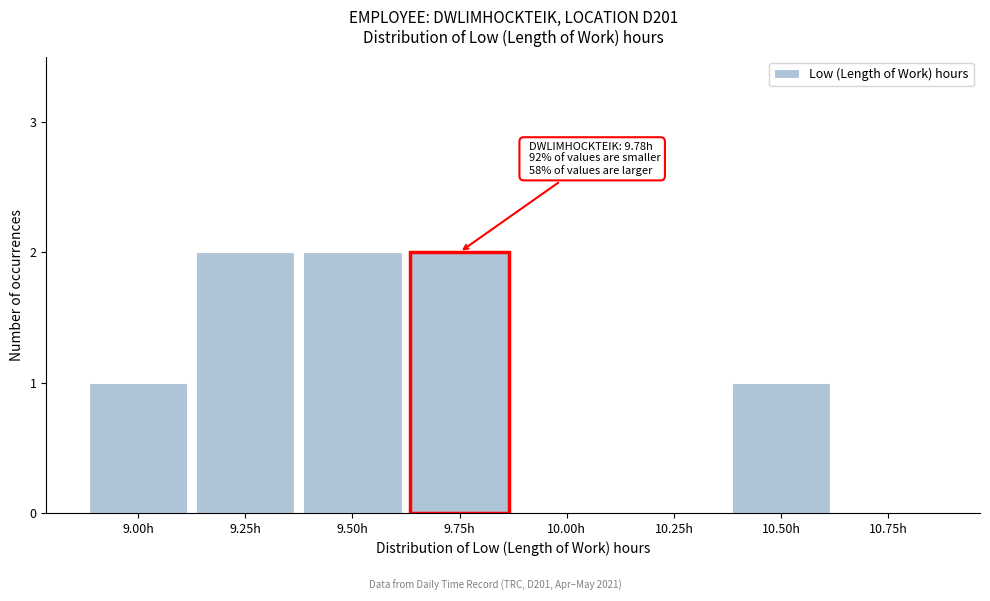

Reading right to left, transcribe all the data shown in this chart.

10.75h=0	10.50h=1	10.25h=0	10.00h=0	9.75h=2	9.50h=2	9.25h=2	9.00h=1